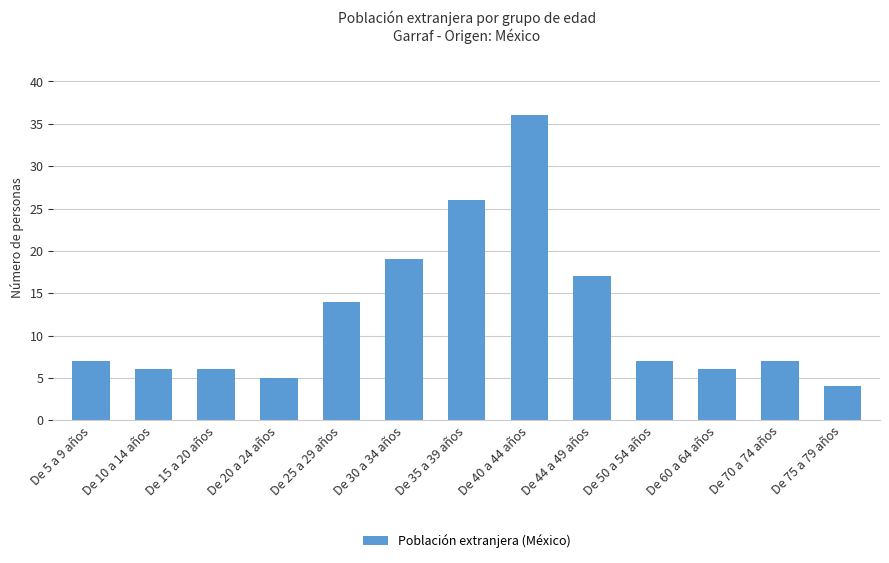

Between De 75 a 79 años and De 5 a 9 años, which is larger?

De 5 a 9 años